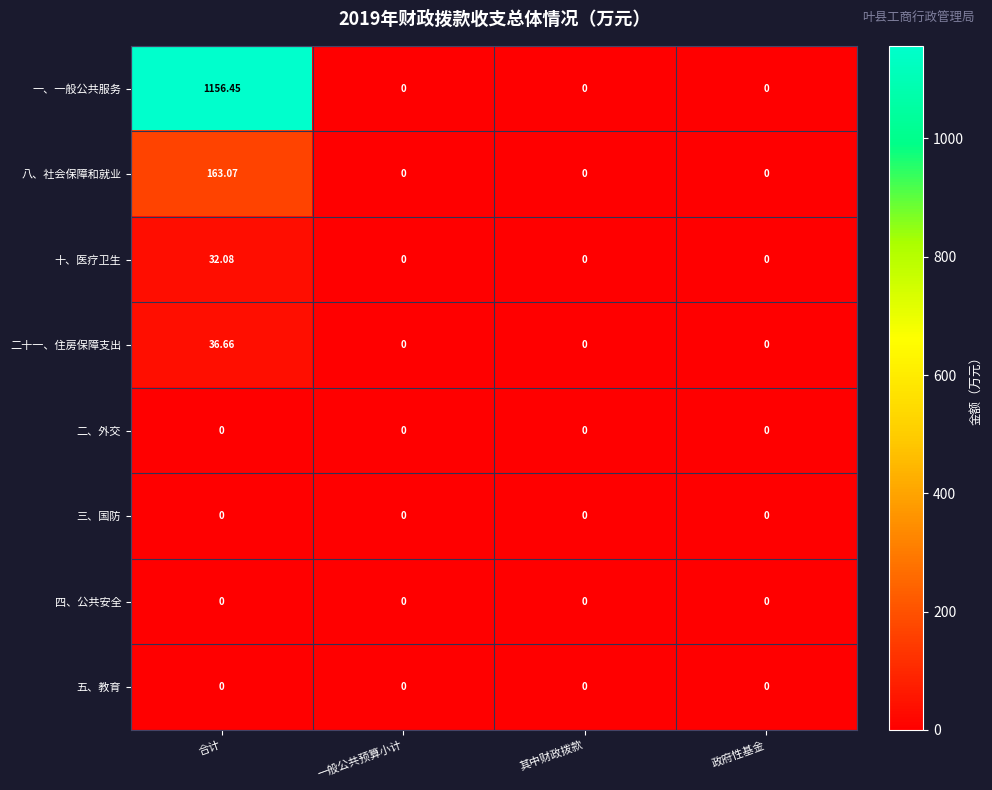

At which category is the sum across all series the highest?

合计